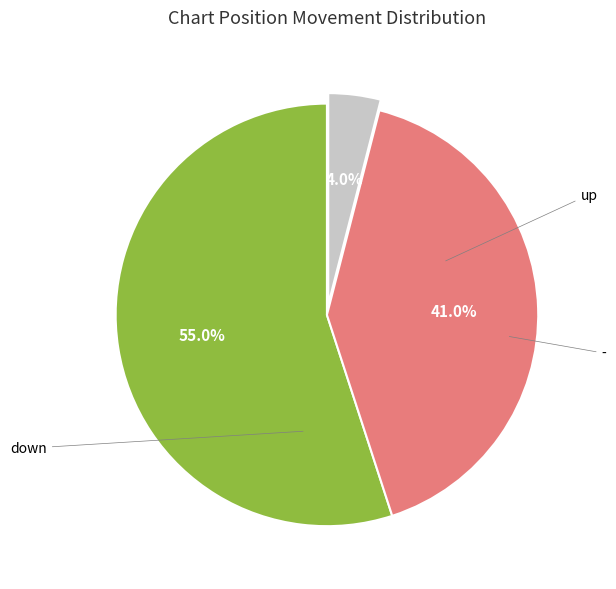

Is there any slice that represents more than half of the pie?

Yes